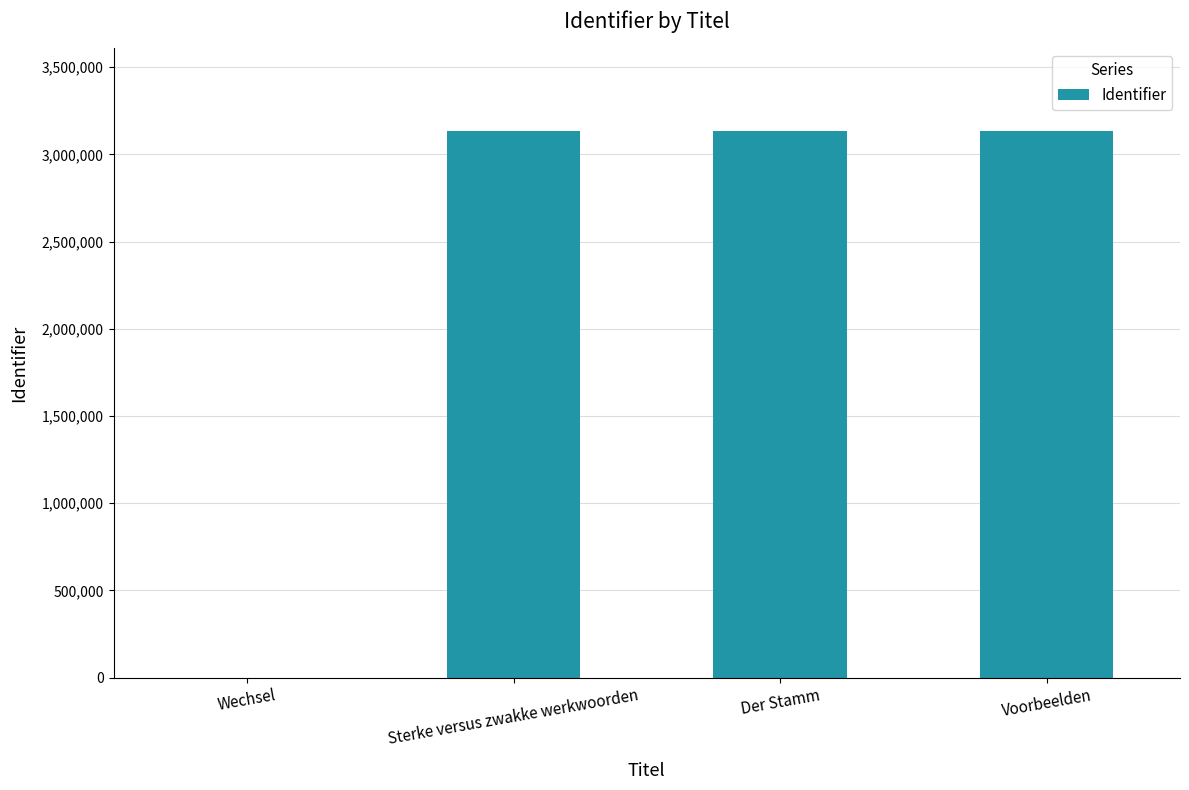

What is the maximum value shown in the chart?

3137341